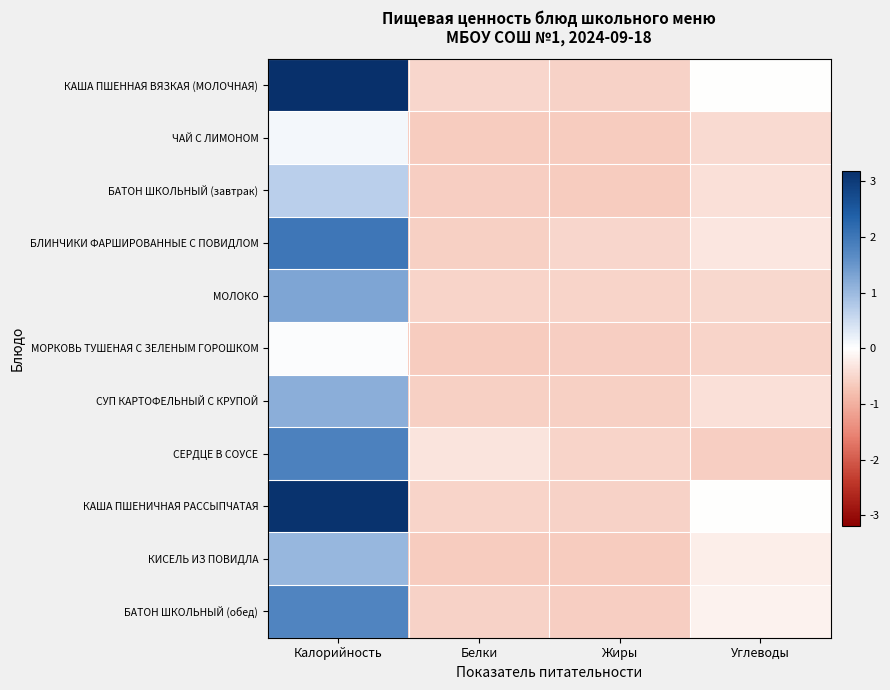

At which category is the sum across all series the highest?

Калорийность